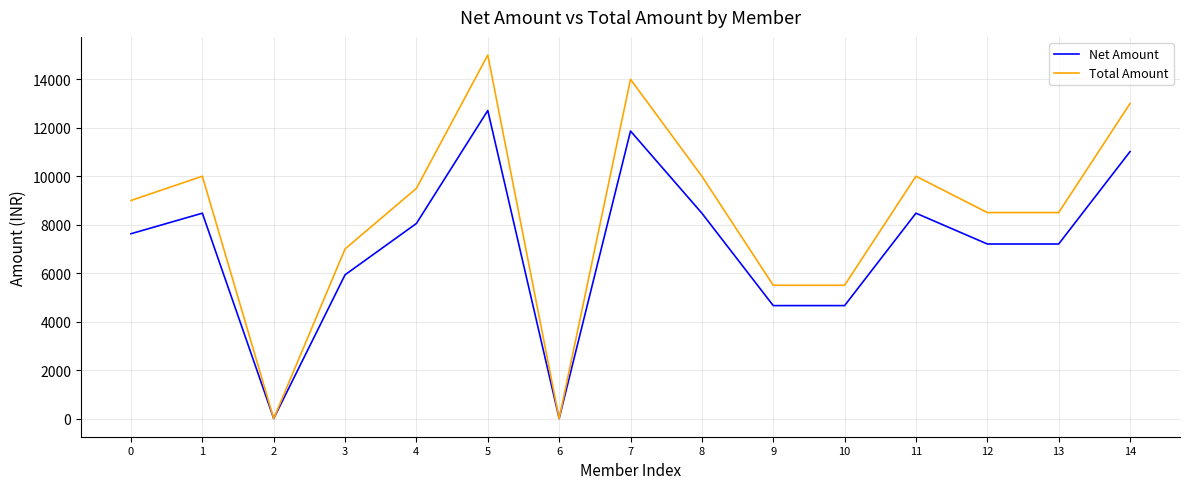

What is the maximum value for Total Amount?

15000.0